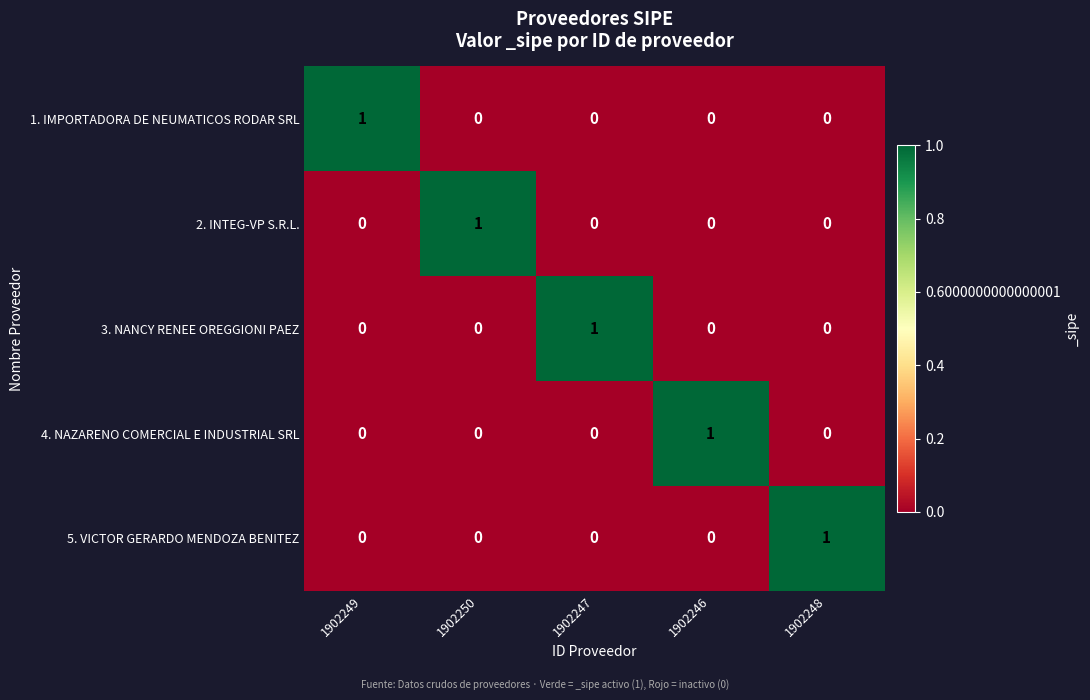

Reading left to right, list all the values displayed in this chart.

1. IMPORTADORA DE NEUMATICOS RODAR SRL: 1	0	0	0	0
2. INTEG-VP S.R.L.: 0	1	0	0	0
3. NANCY RENEE OREGGIONI PAEZ: 0	0	1	0	0
4. NAZARENO COMERCIAL E INDUSTRIAL SRL: 0	0	0	1	0
5. VICTOR GERARDO MENDOZA BENITEZ: 0	0	0	0	1